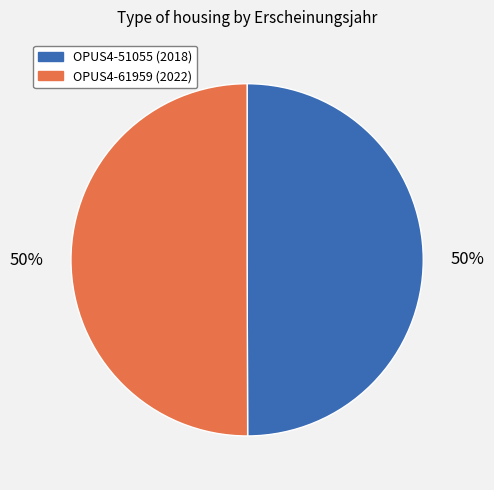

To the nearest percent, what is the combined percentage of OPUS4-51055 (2018) and OPUS4-61959 (2022)?

100%